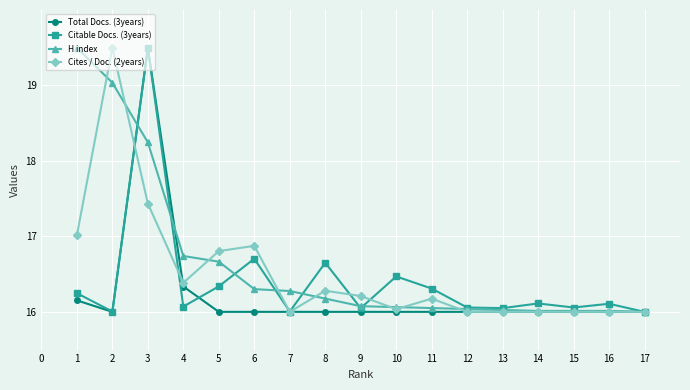

At which category does Total Docs. (3years) reach its first local peak?

3